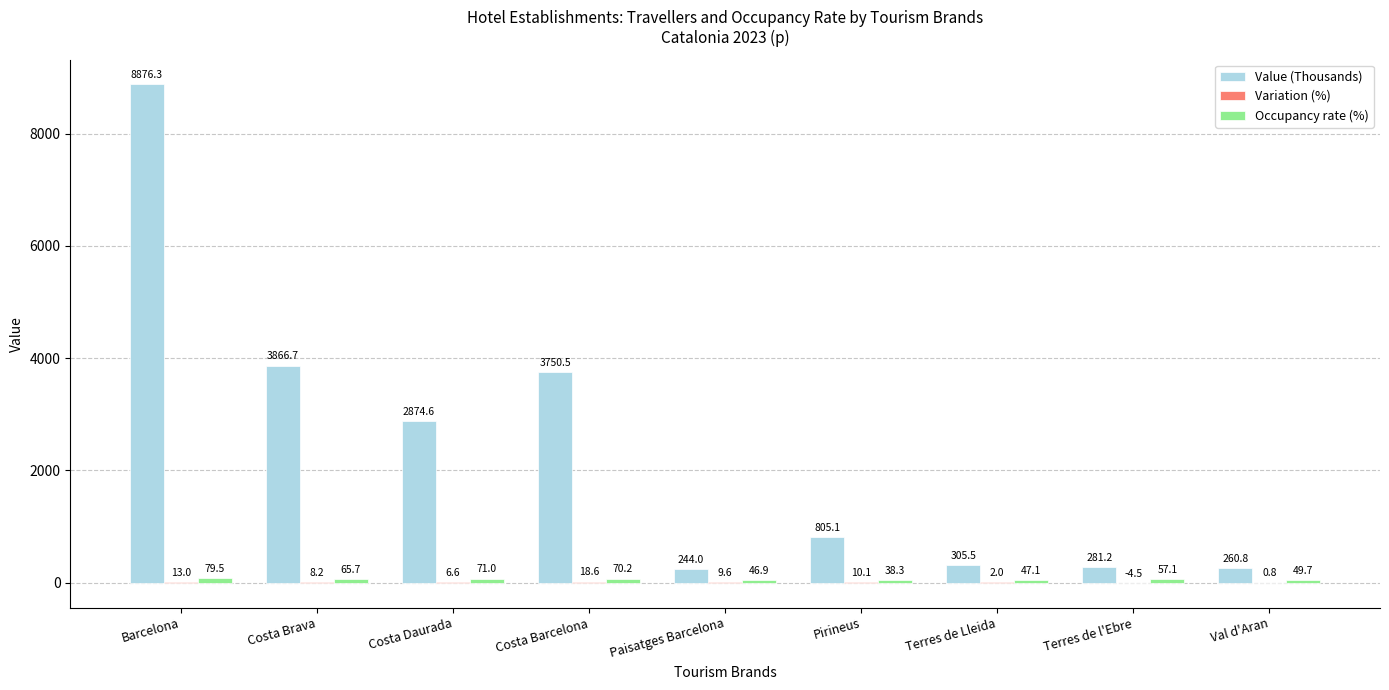

At which category does the chart reach its peak across all series?

Barcelona